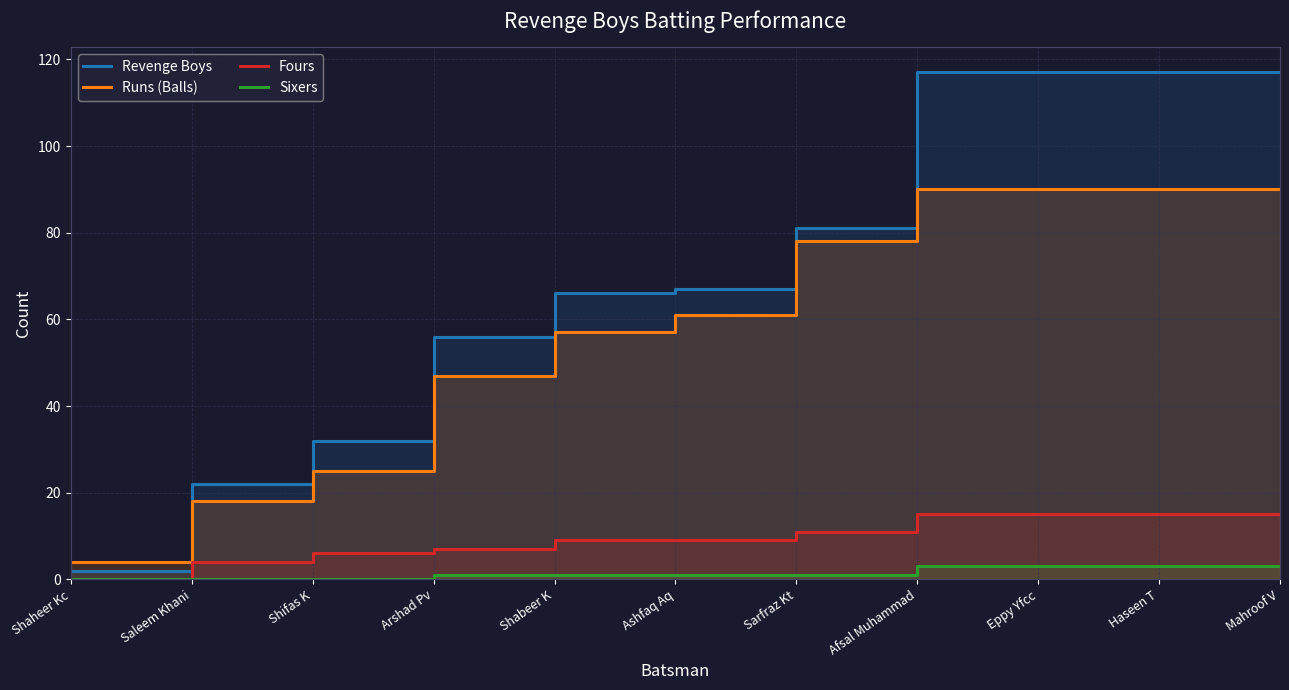

Reading left to right, what are all the values shown in this chart?

Revenge Boys: 2	22	32	56	66	67	81	117	117	117	117
Runs (Balls): 4	18	25	47	57	61	78	90	90	90	90
Fours: 0	4	6	7	9	9	11	15	15	15	15
Sixers: 0	0	0	1	1	1	1	3	3	3	3